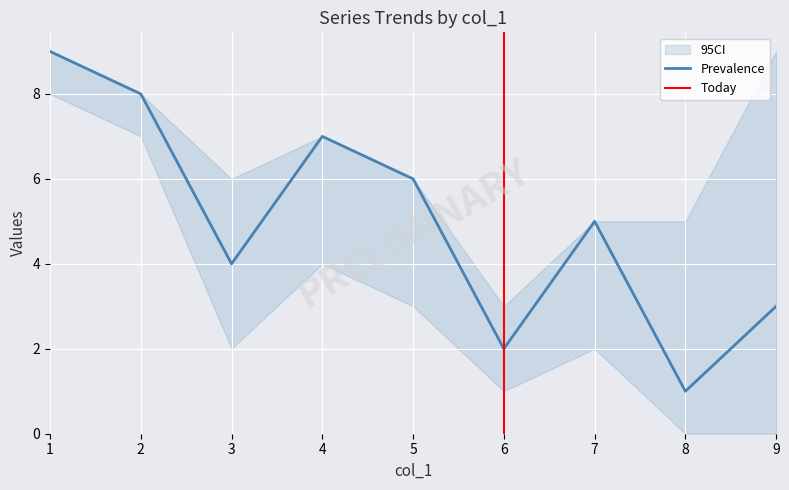

What is the highest value of the Prevalence series?

9